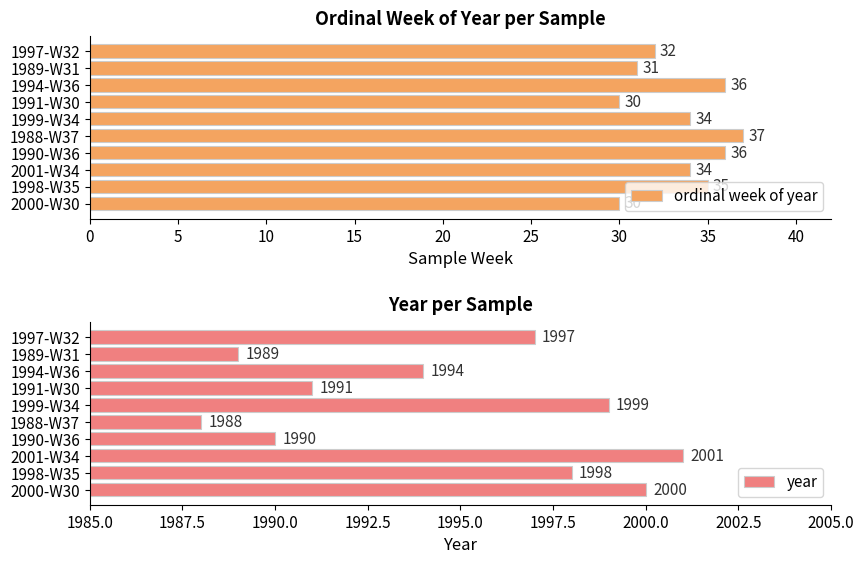

Which series has the widest spread of values?

year